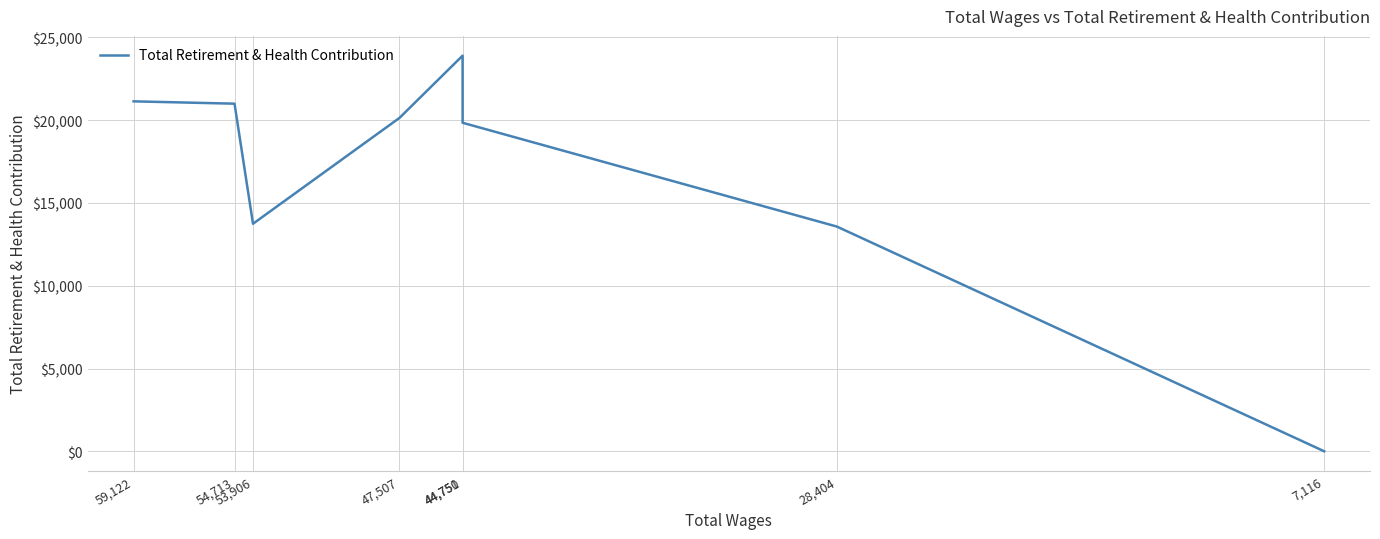

At which label does the data first exceed 20140?

59,122